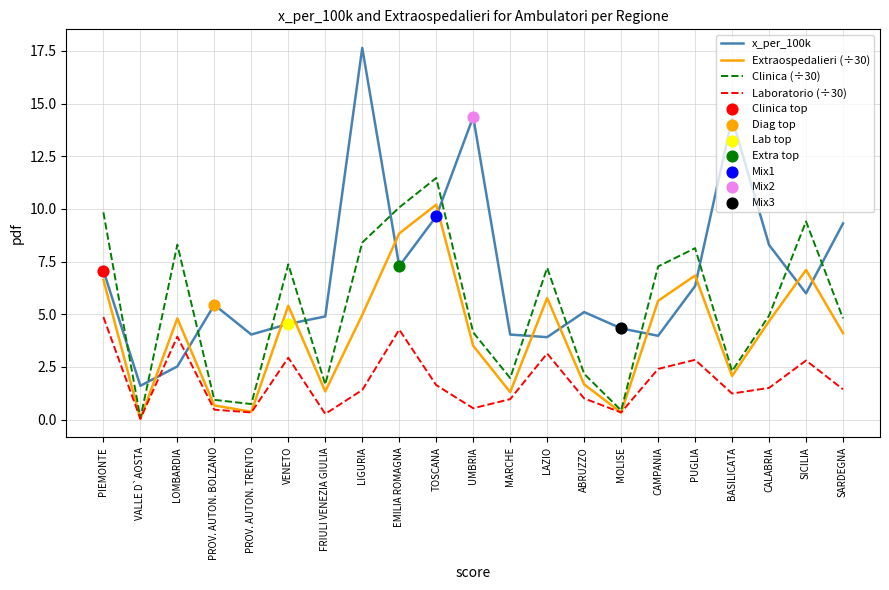

What is the difference between the highest and lowest values at ABRUZZO?

4.1